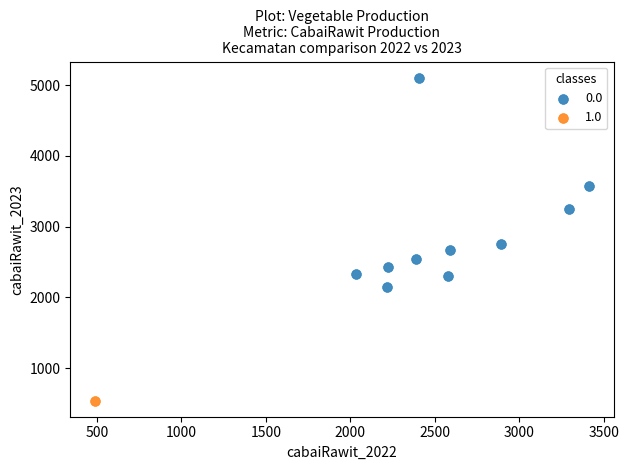

Which series contains the lowest Y value?

1.0